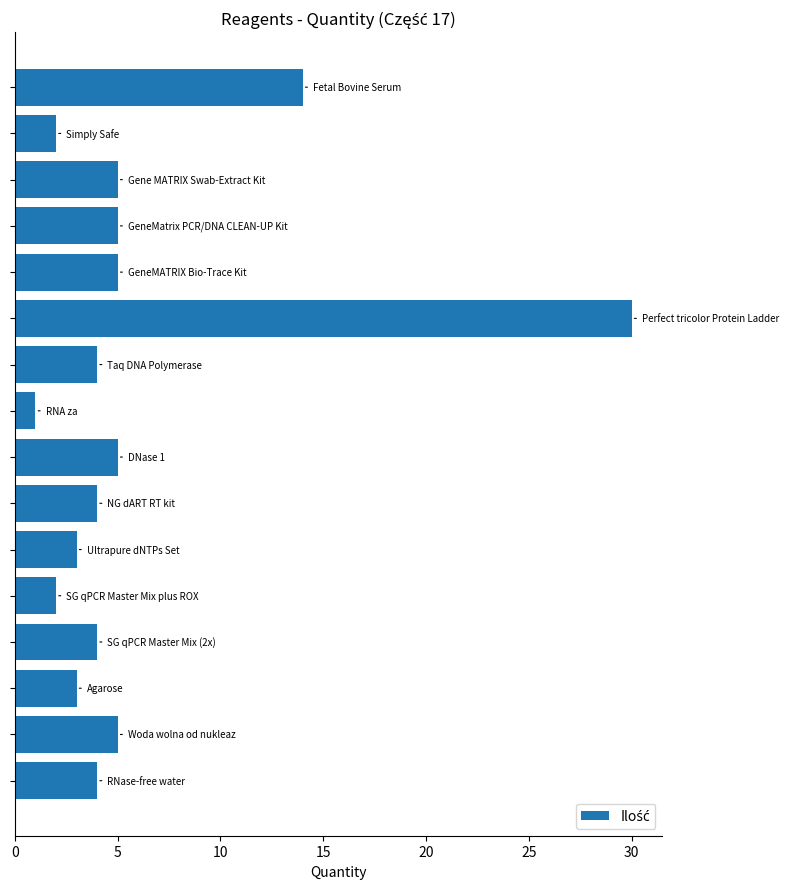

What is the difference between the maximum and minimum values?

29